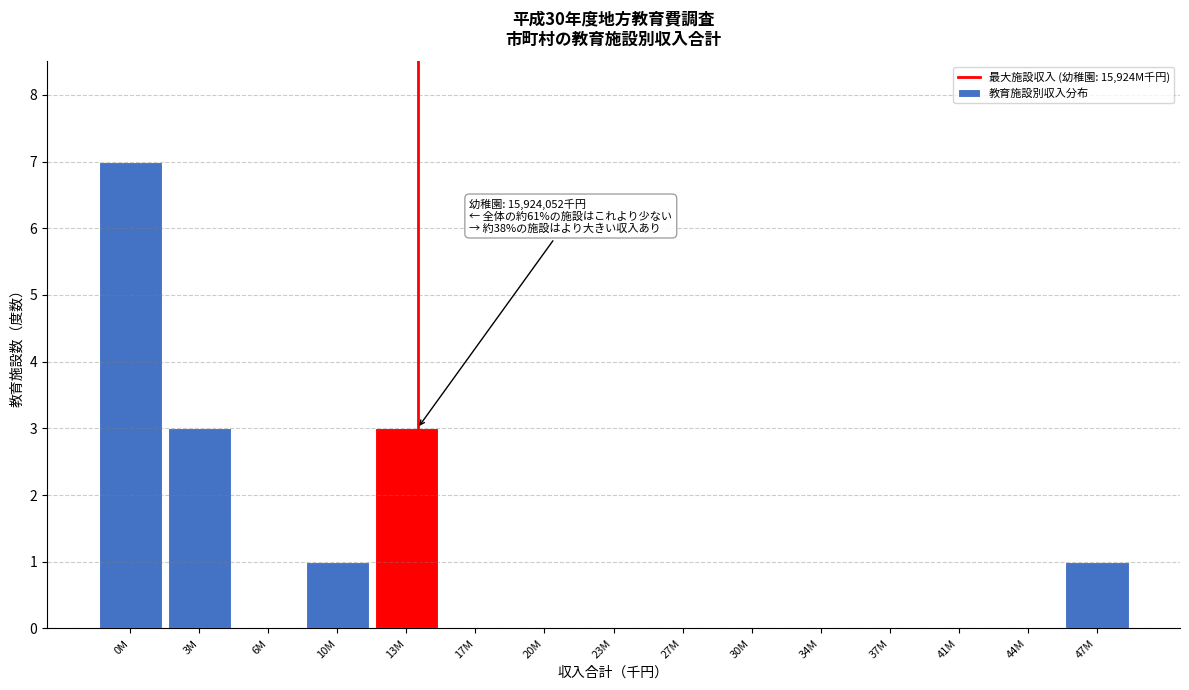

Reading left to right, transcribe all the data shown in this chart.

0M=7	3M=3	6M=0	10M=1	13M=3	17M=0	20M=0	23M=0	27M=0	30M=0	34M=0	37M=0	41M=0	44M=0	47M=1